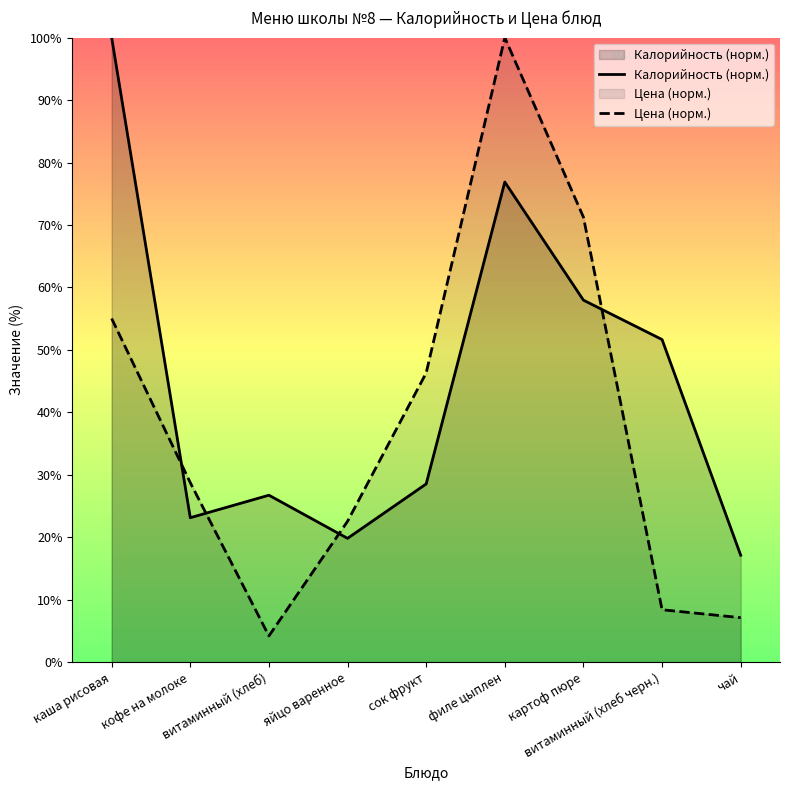

Which series has the largest range (max minus min)?

Цена (норм.)